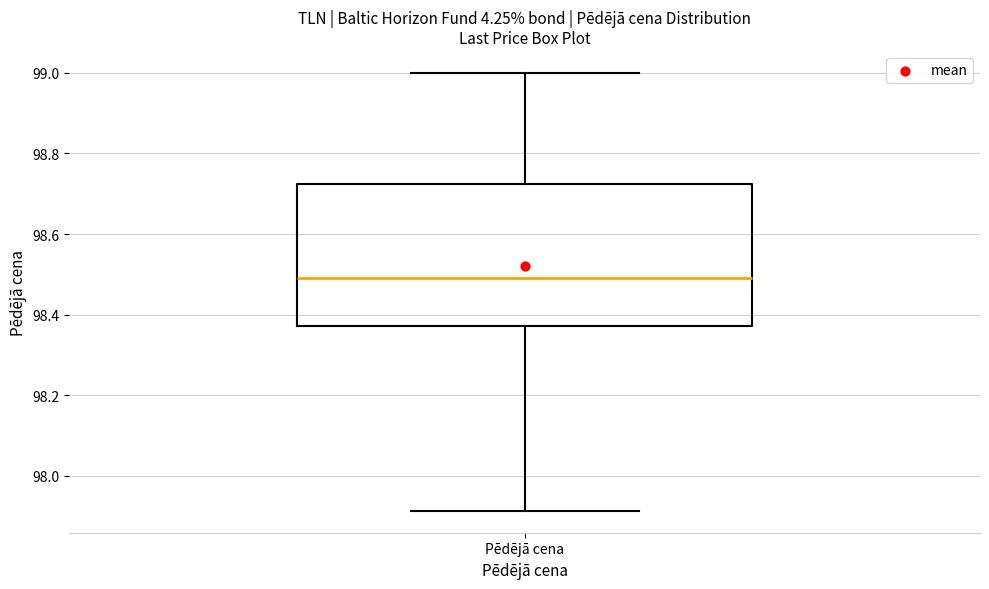

Read this box plot against the y-axis: the position of the median line, the range covered by the box, and the ends of both whiskers. The values are not printed on the chart, so give them approximately, as read against the axis.

median 98.50, box 98.38 to 98.72, whiskers 97.92 to 99.00